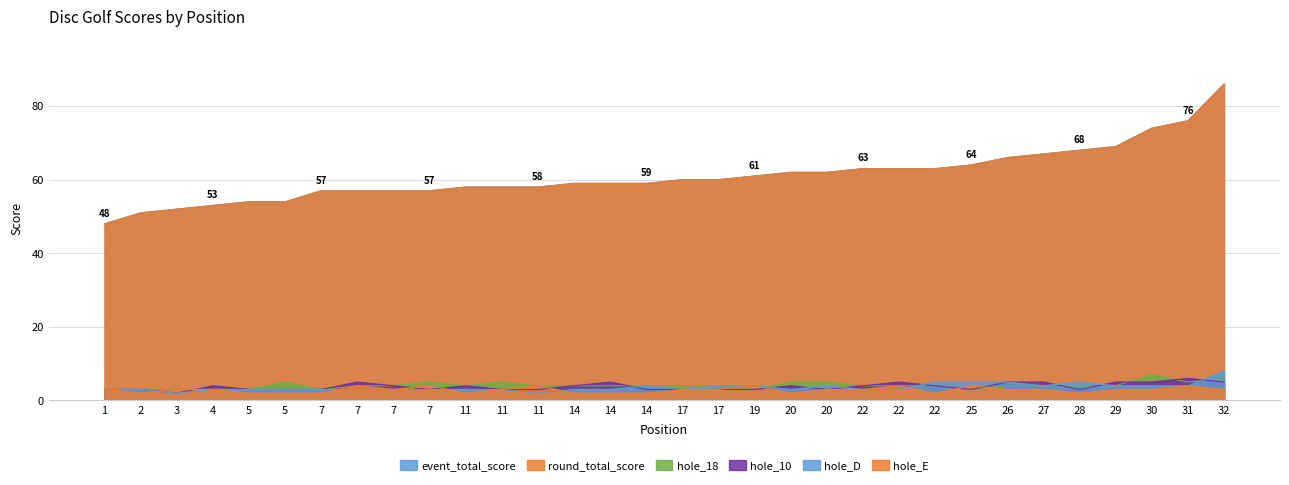

The event_total_score series shows 62 at 20. True or false?

True